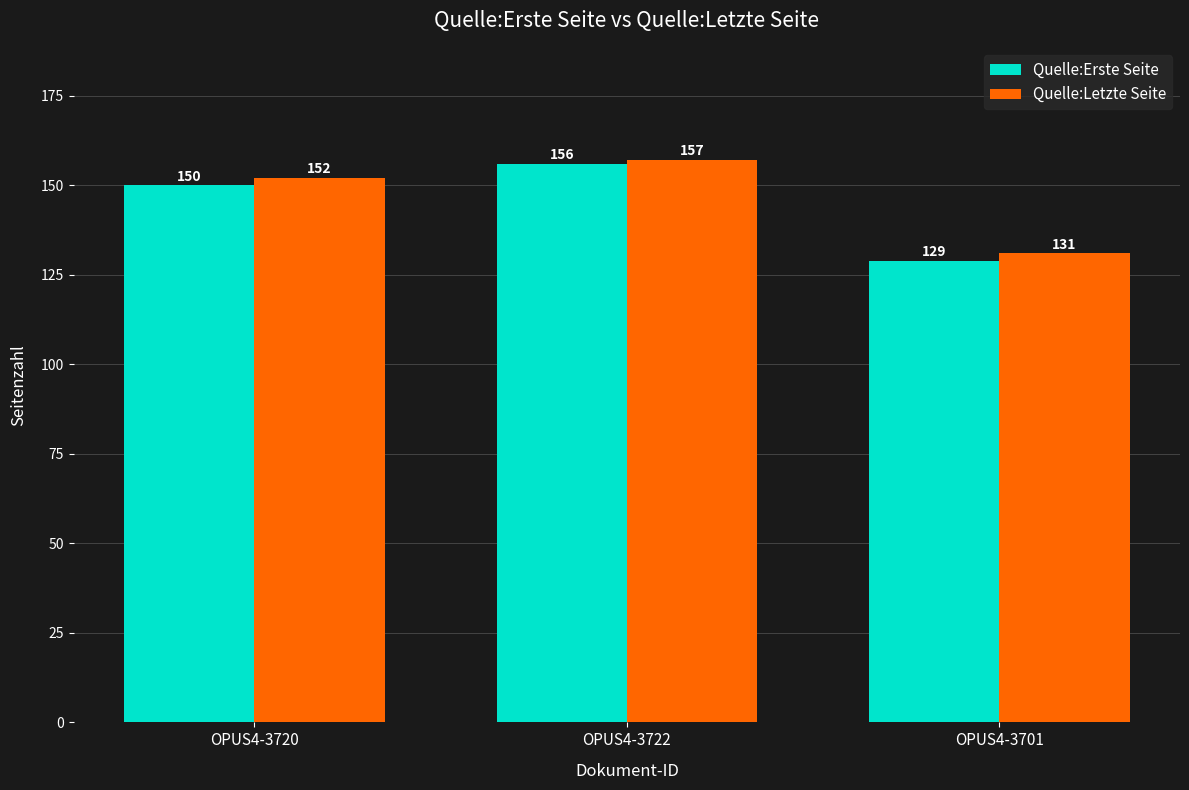

What position from the right is OPUS4-3720?

3